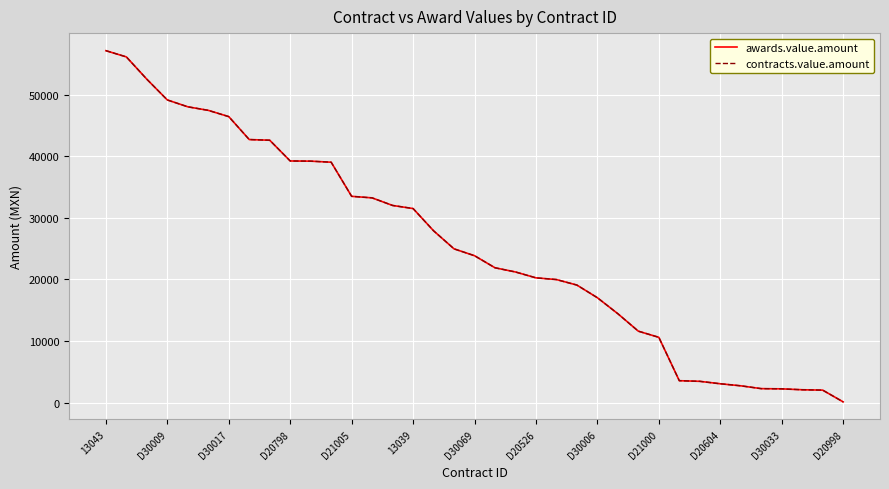

What is the value of the contracts.value.amount point at the 32nd from the left?

2740.5